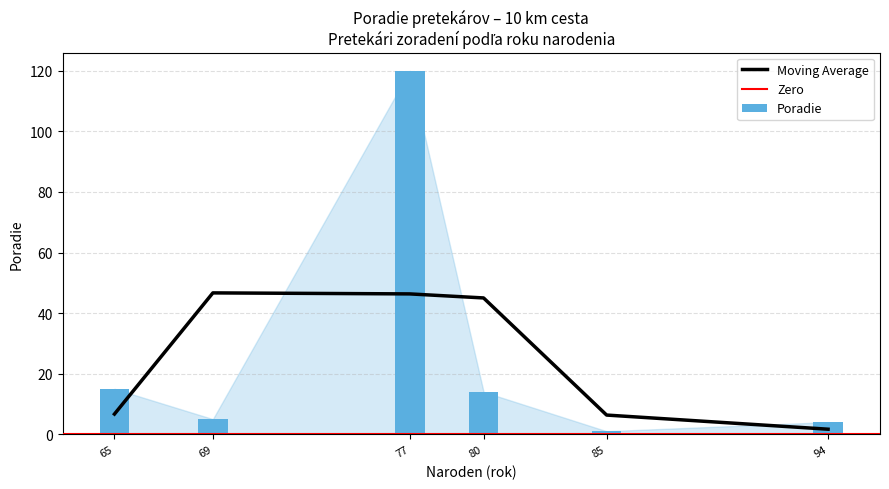

Between Kusendová Monika
(94) and Hrčka Ľubomír
(69), which is larger?

Hrčka Ľubomír
(69)